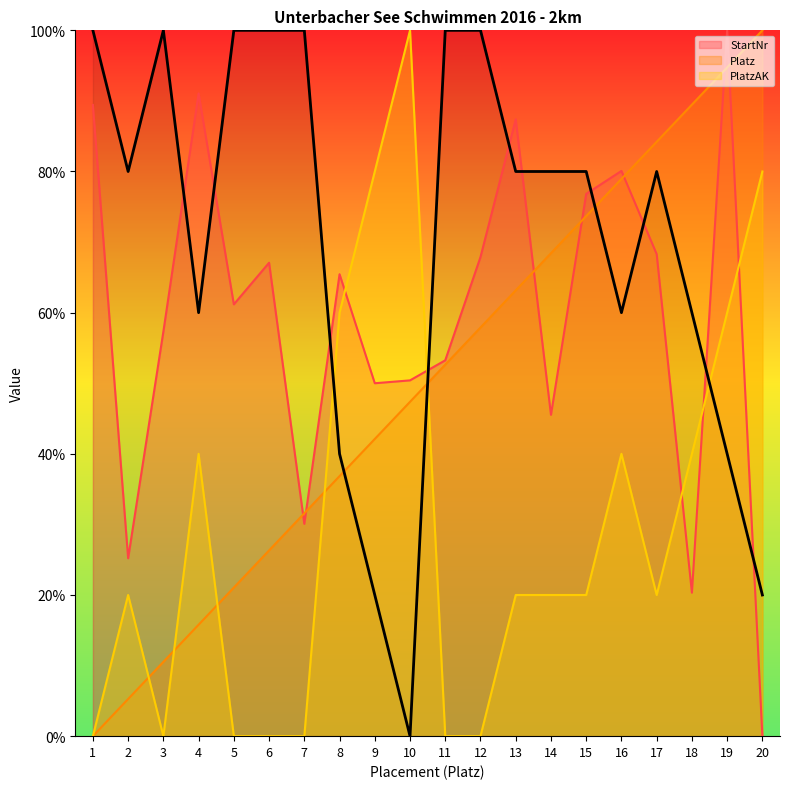

In PlatzAK, how many points are higher than both neighbors (excluding endpoints)?

4